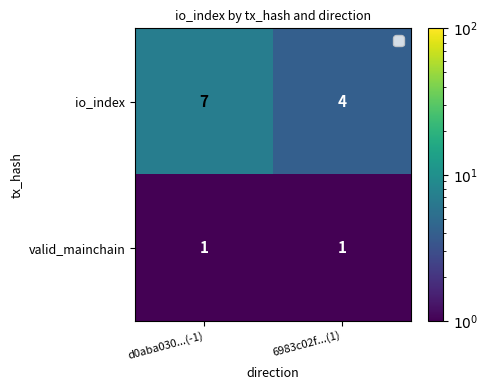

At 6983c02f...(1), list the series in order from smallest to largest.

valid_mainchain, io_index